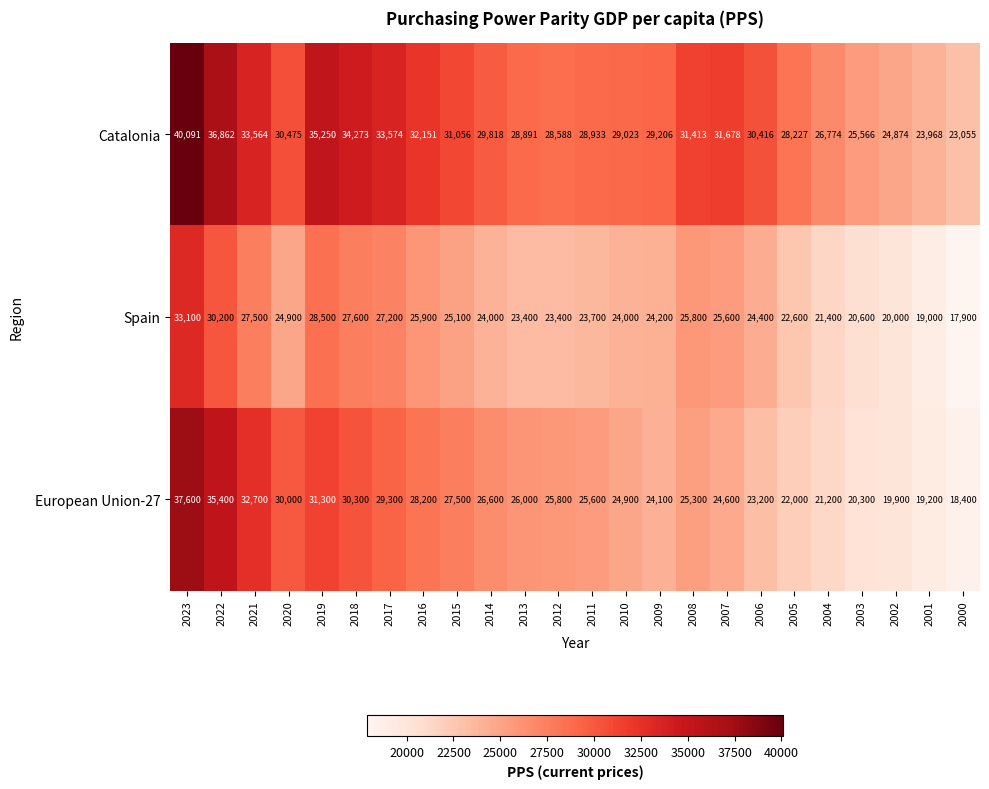

Is the value of European Union-27 at 2000 greater than the value of Spain at 2001?

No